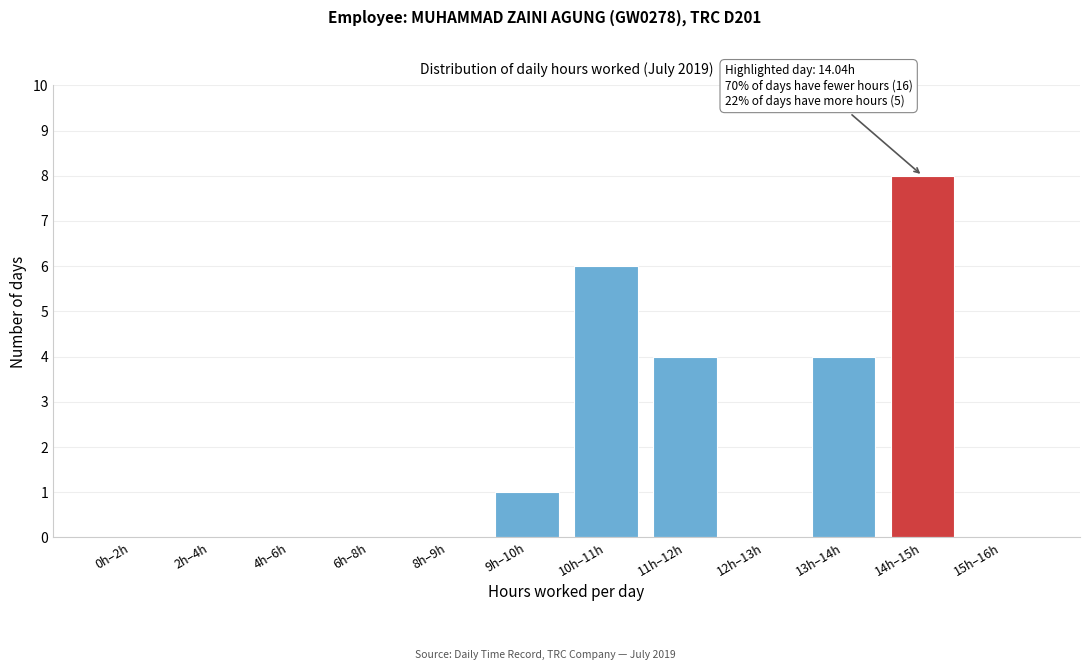

Reading right to left, extract all data points from this chart.

15h–16h=0	14h–15h=8	13h–14h=4	12h–13h=0	11h–12h=4	10h–11h=6	9h–10h=1	8h–9h=0	6h–8h=0	4h–6h=0	2h–4h=0	0h–2h=0